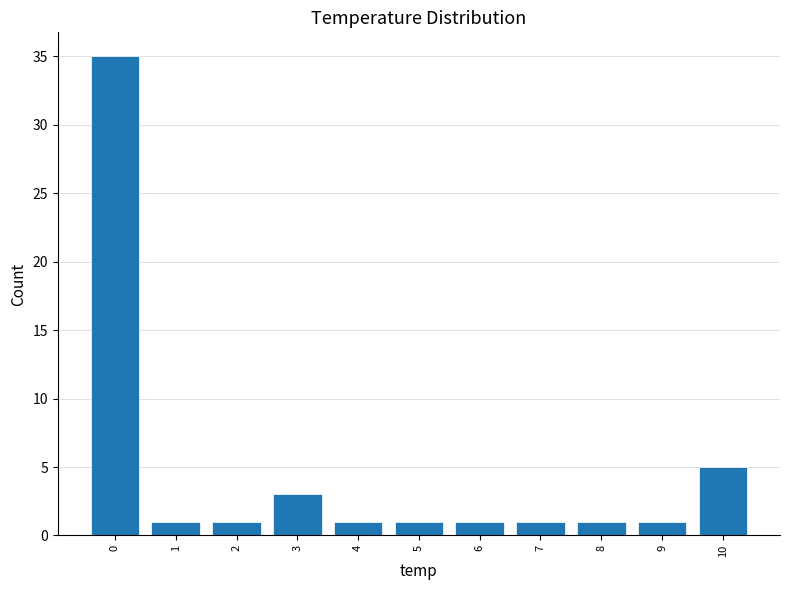

Reading left to right, transcribe all the data shown in this chart.

0=35	1=1	2=1	3=3	4=1	5=1	6=1	7=1	8=1	9=1	10=5